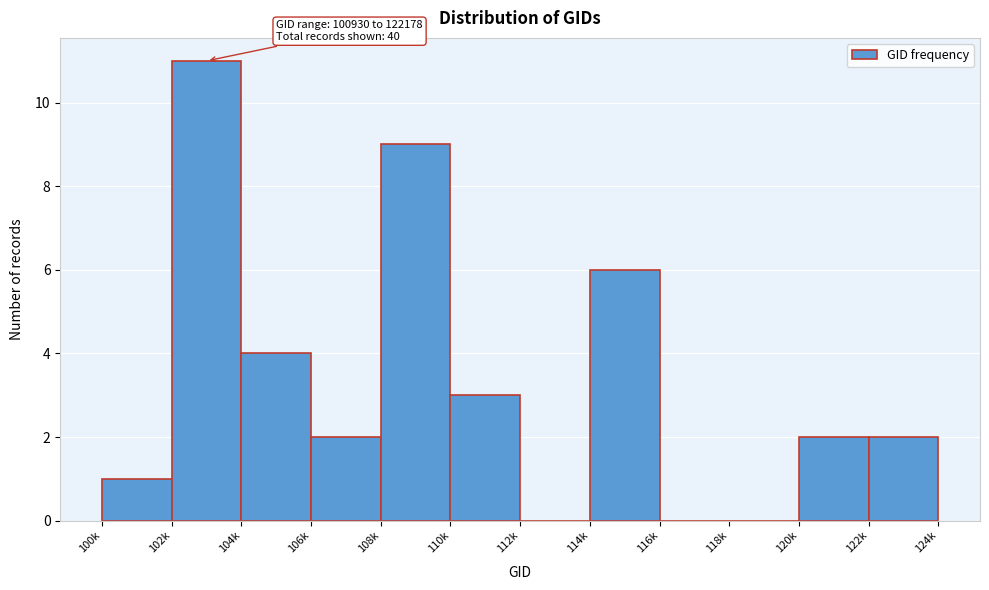

Reading right to left, what are all the values shown in this chart?

122k=2	120k=2	118k=0	116k=0	114k=6	112k=0	110k=3	108k=9	106k=2	104k=4	102k=11	100k=1